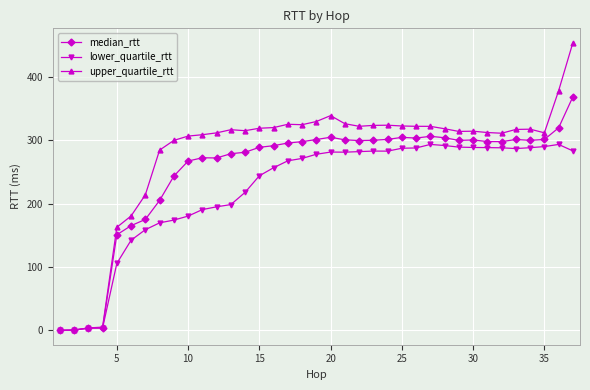

What is the value of the upper_quartile_rtt point at the 8th from the left?

284.2